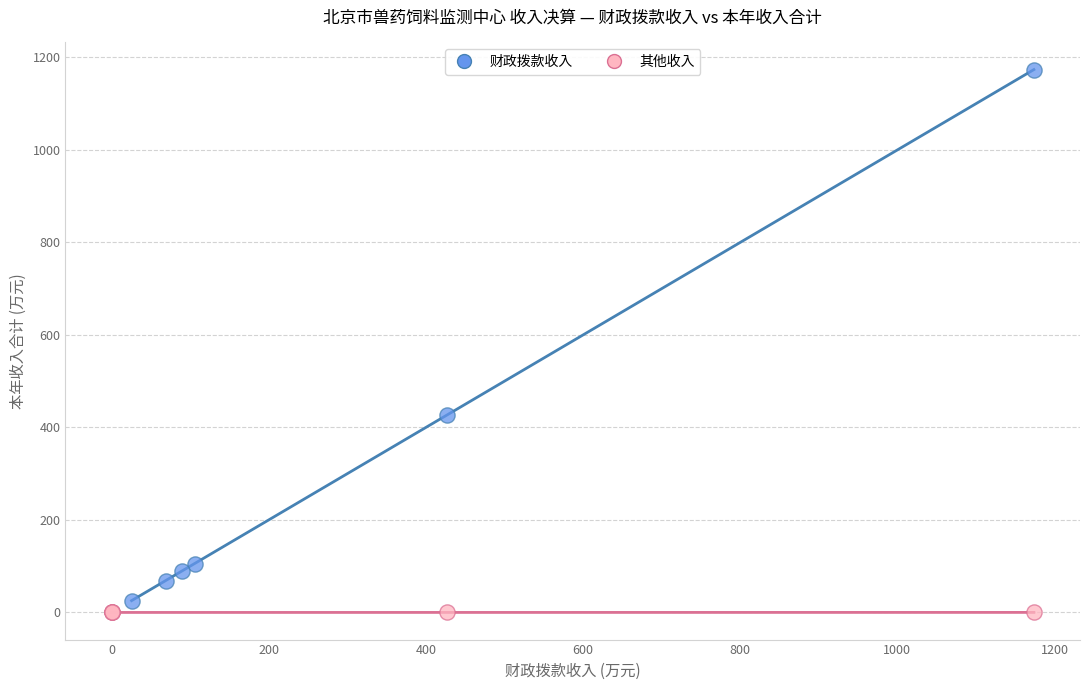

Which series has the largest Y range (max minus min)?

财政拨款收入